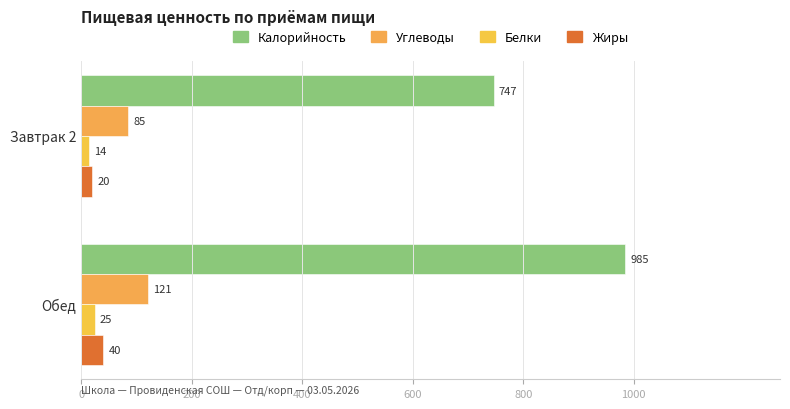

How many data points in Белки are less than 25?

1